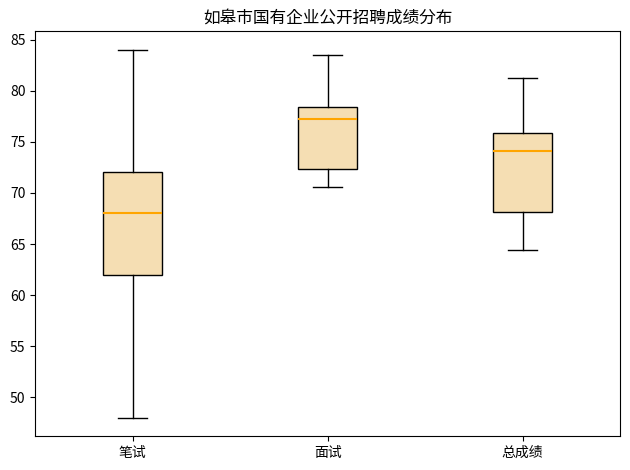

Reading left to right, read every box against the y-axis: the position of its median line, the range the box covers, and the ends of its whiskers. The values are not printed on the chart, so give them approximately, as read against the axis.

笔试: median 68.0, box 62.0 to 72.0, whiskers 48.0 to 84.0
面试: median 77.0, box 72.5 to 78.5, whiskers 70.5 to 83.5
总成绩: median 74.0, box 68.0 to 76.0, whiskers 64.5 to 81.5